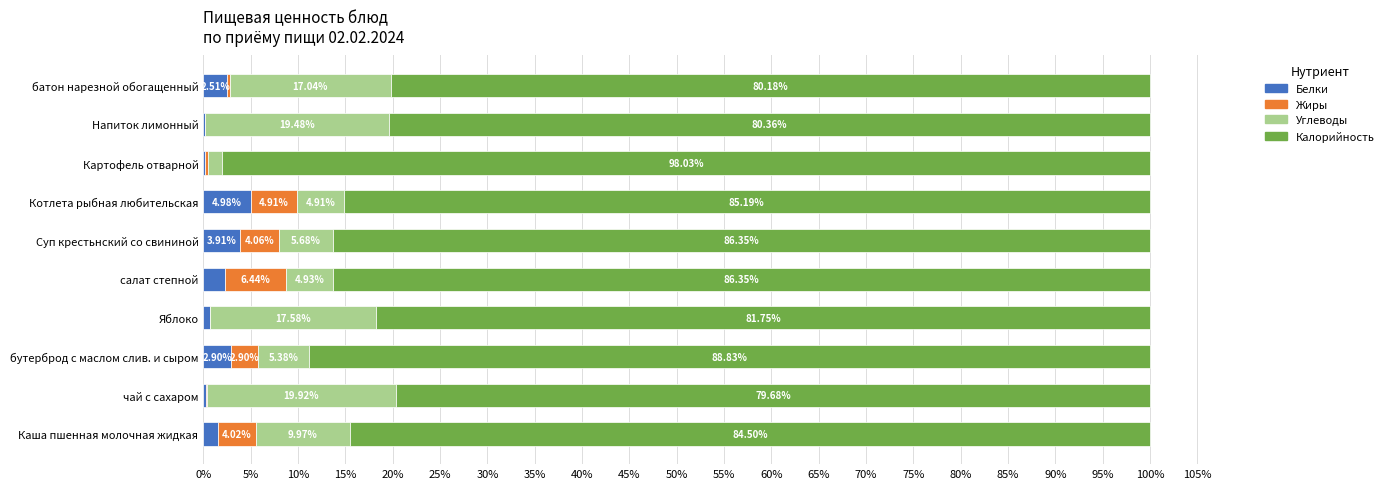

What is the total value across all series at Котлета рыбная любительская?

100.0